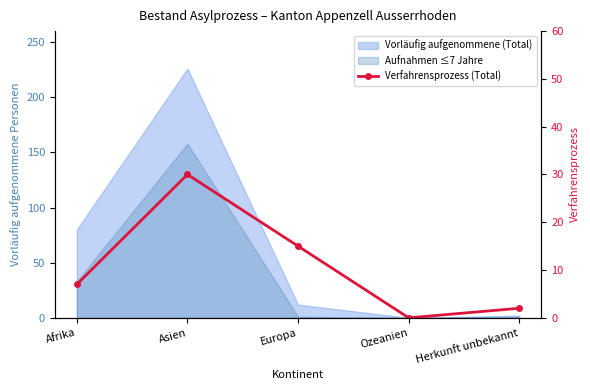

Reading left to right, what are all the values shown in this chart?

Afrika=7	Asien=30	Europa=15	Ozeanien=0	Herkunft unbekannt=2